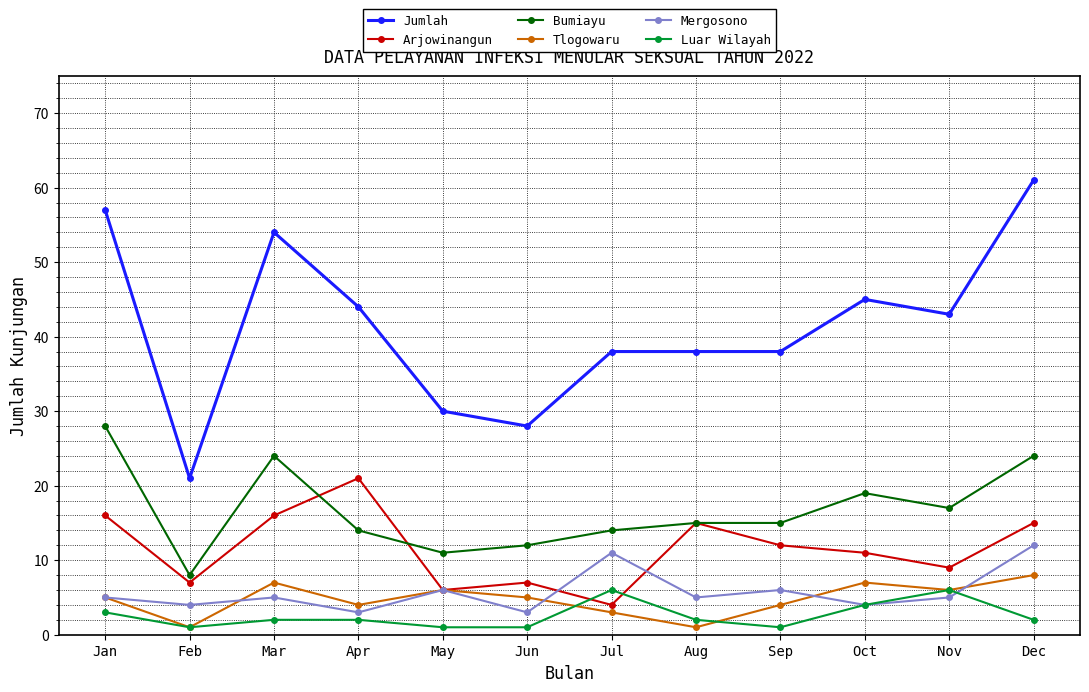

How many lines are shown in the chart?

6